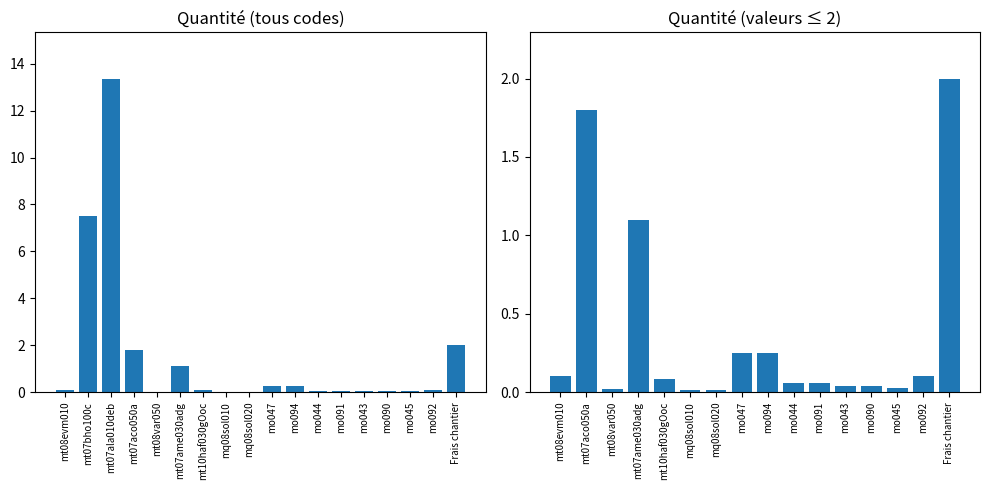

The chart shows a value of 0.0 at mo044. True or false?

False